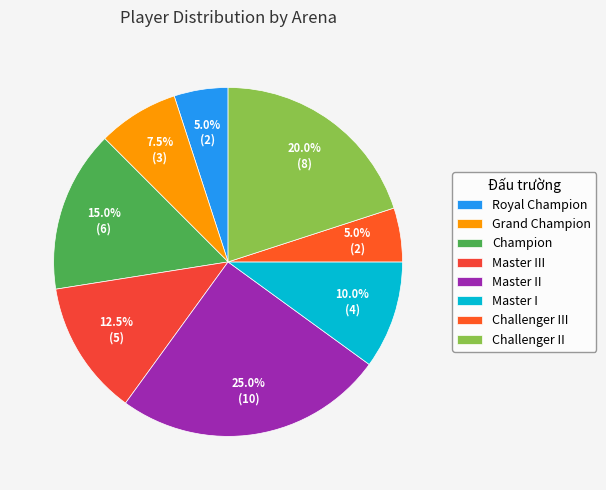

What percentage do Challenger II and Grand Champion together represent?

27.5%